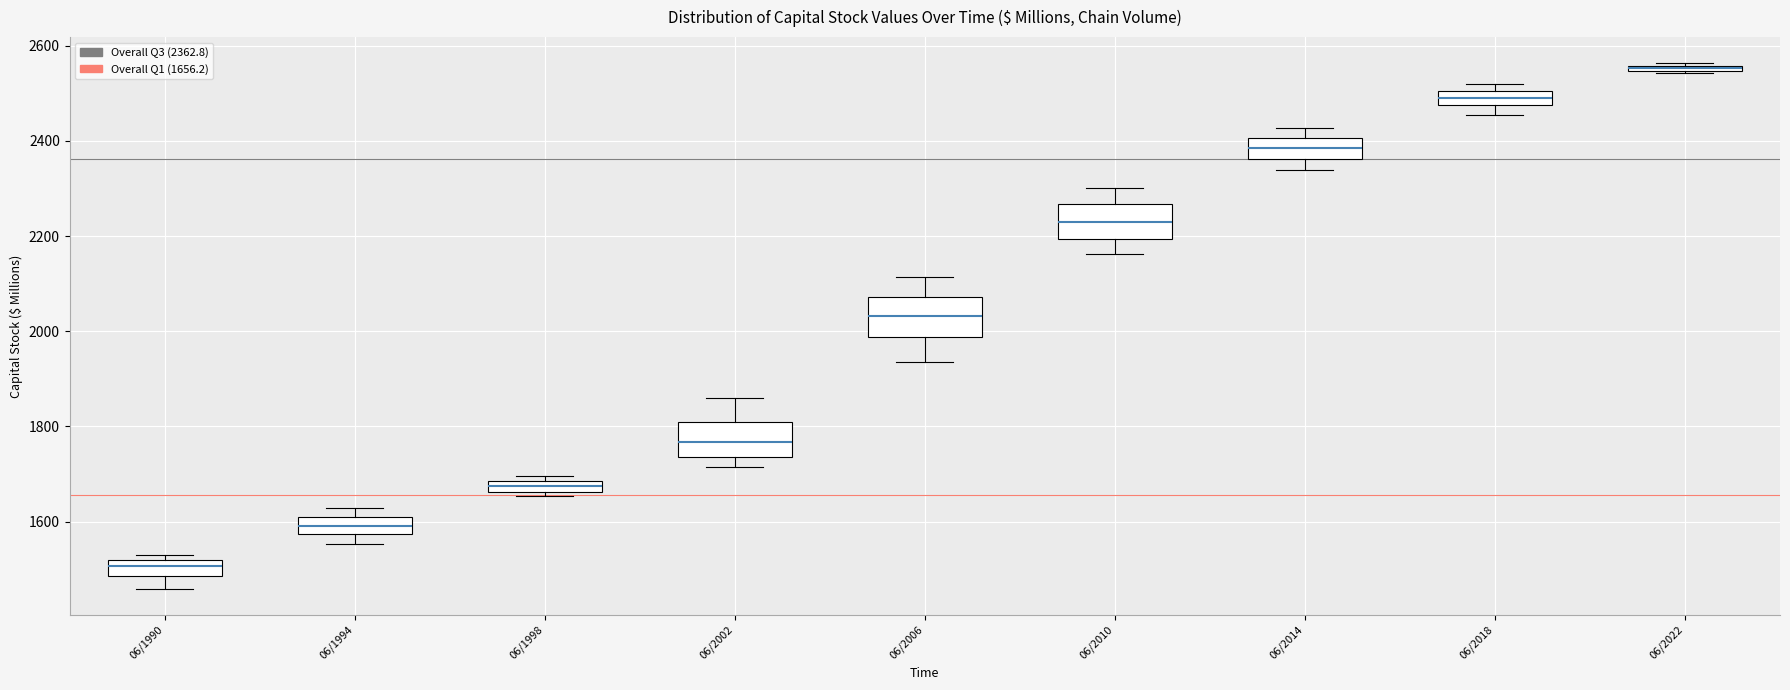

Which box's median line is the highest?

06/2022